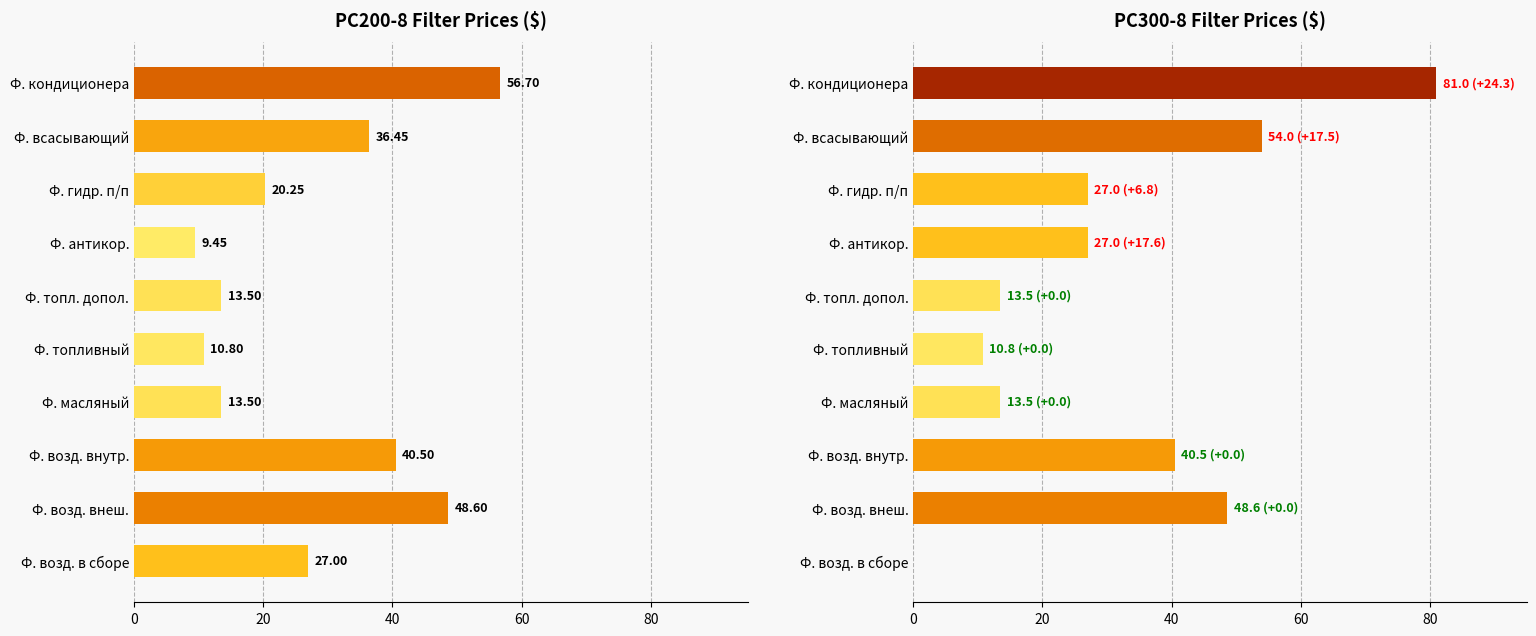

What is the change in value from Ф. масляный to Ф. возд. внеш.?

+35.1